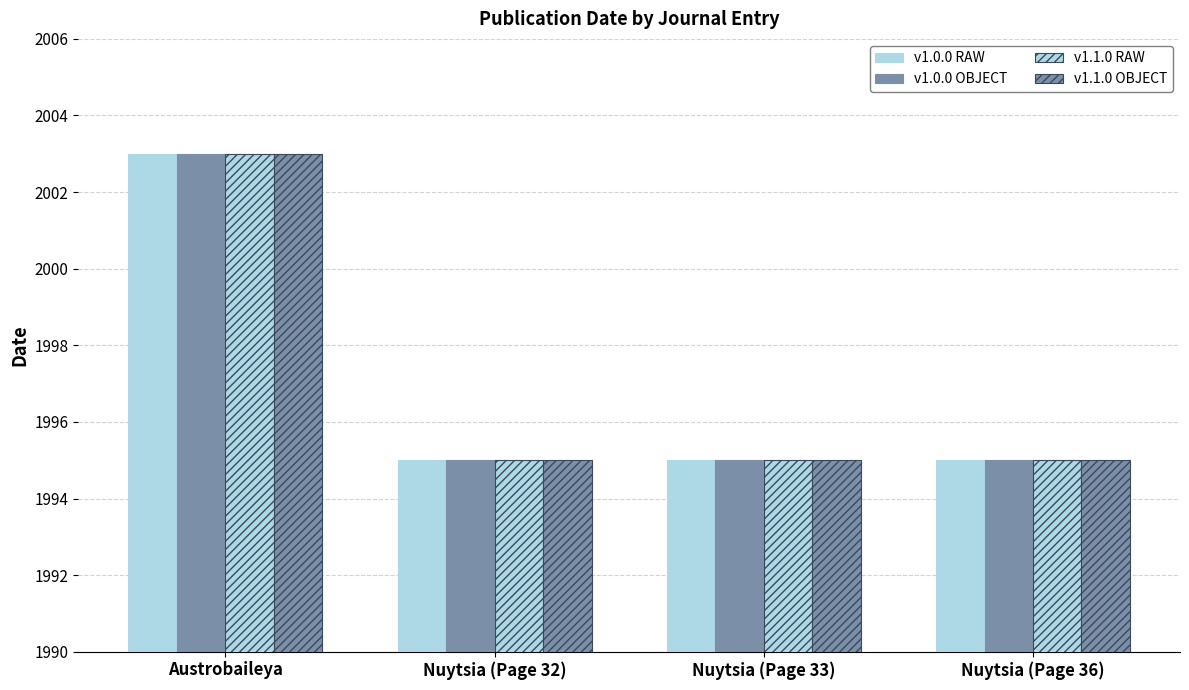

Which series has the largest range (max minus min)?

v1.0.0 RAW